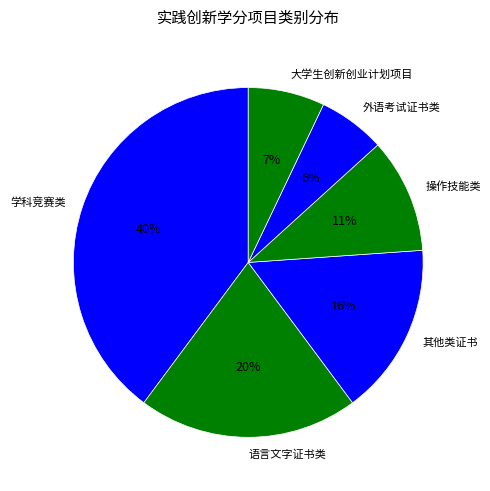

Is there a majority slice in this chart?

No